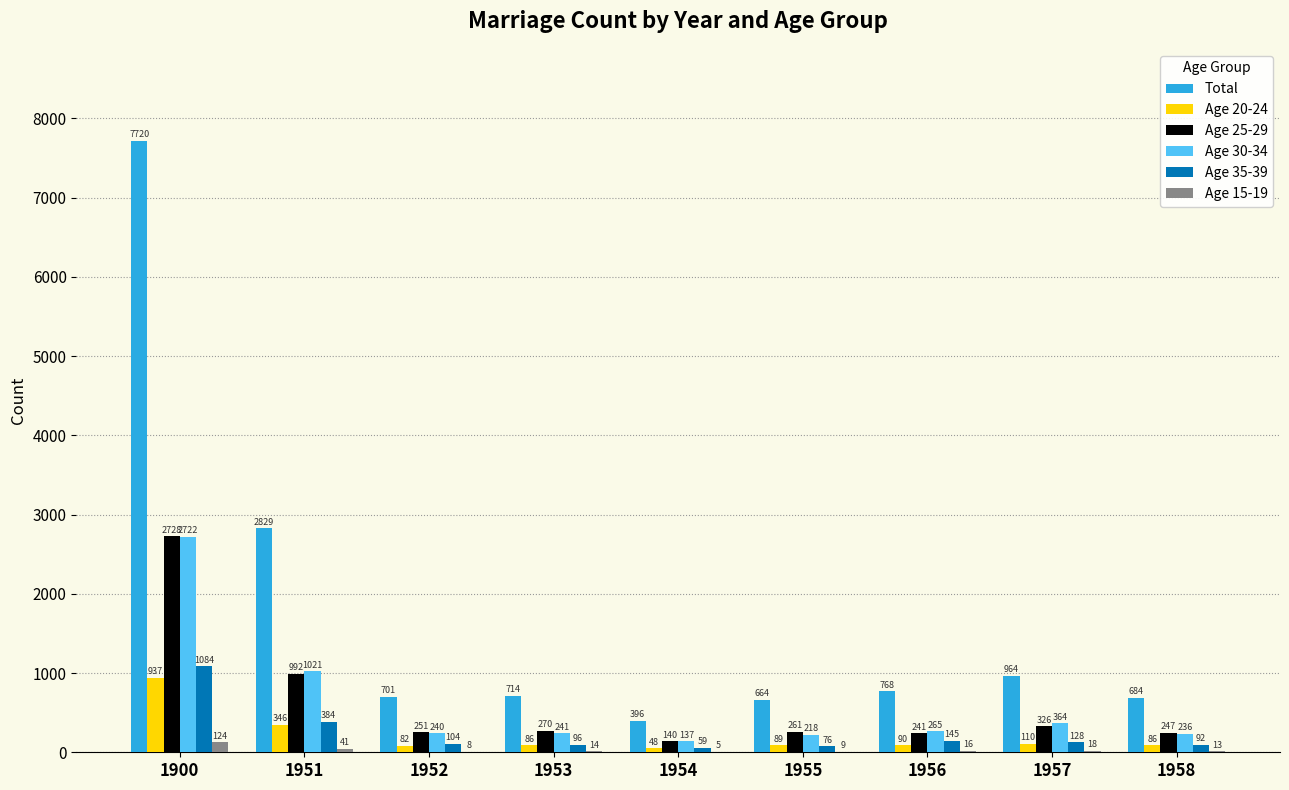

How many categories are shown in the chart?

9